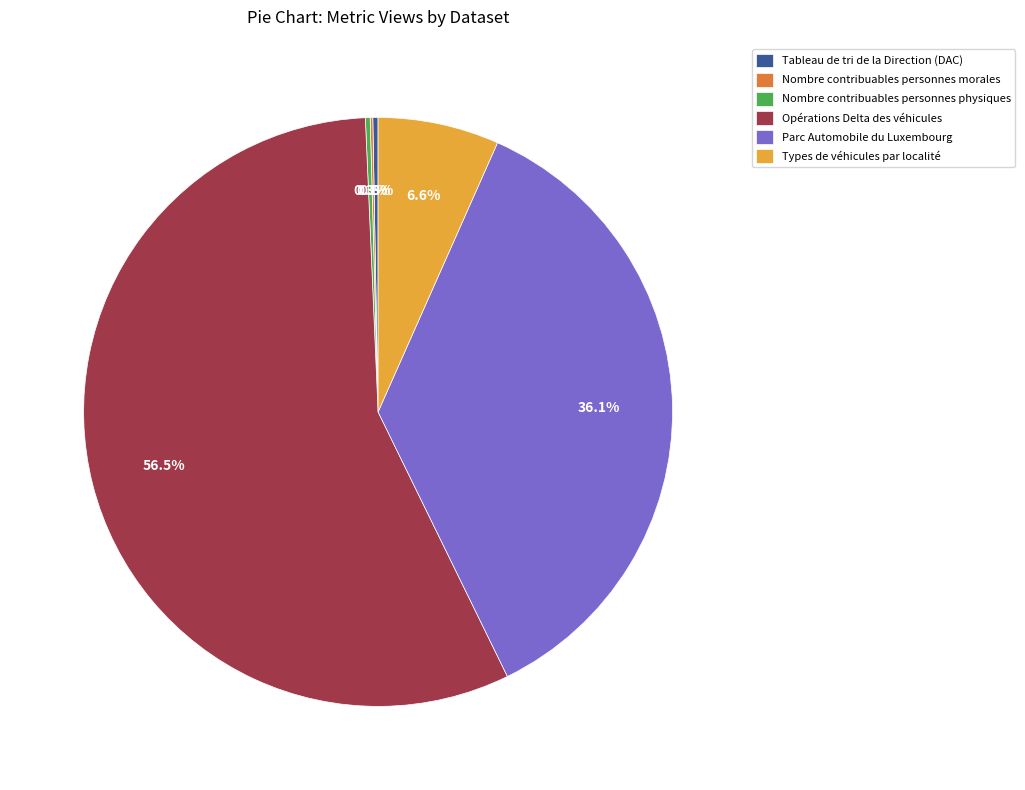

What is the majority slice?

Opérations Delta des véhicules